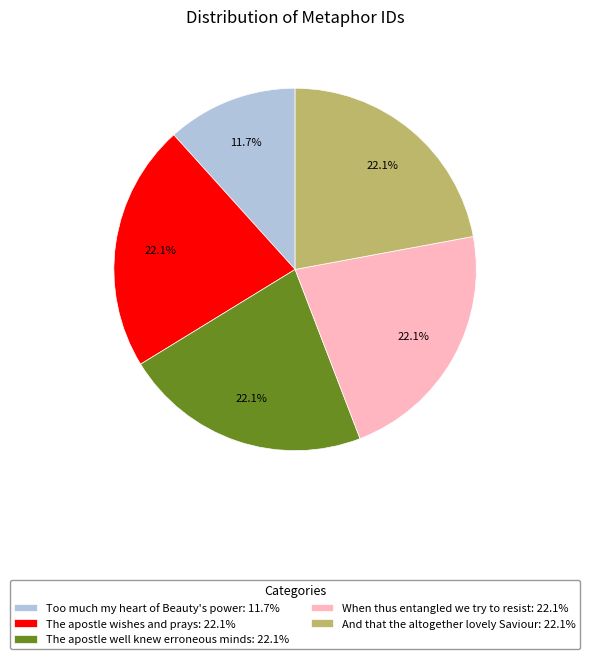

How much of the chart is everything except When thus entangled we try to resist?

77.9%